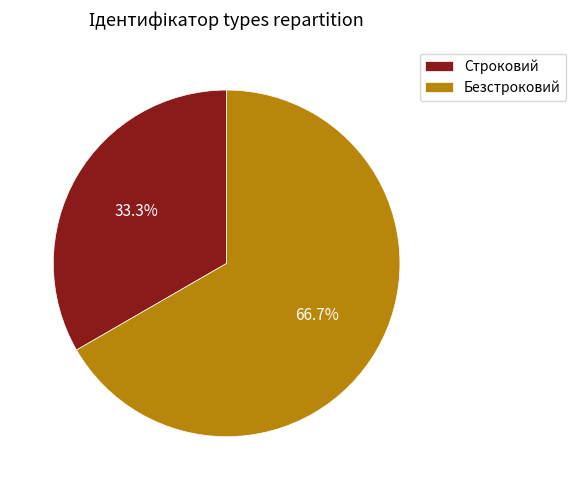

To the nearest percent, what percentage of the pie is Строковий?

33%